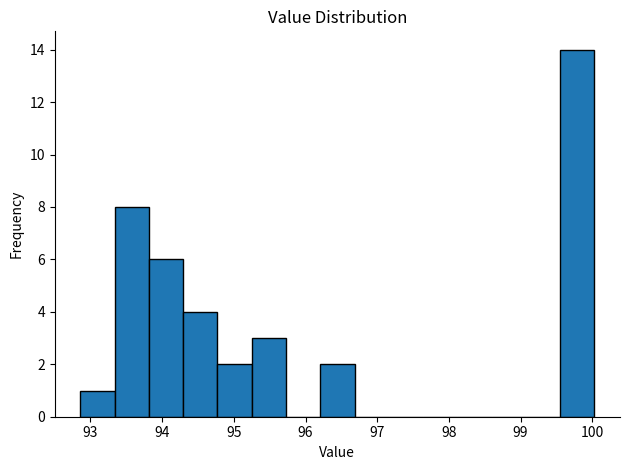

What is the height of the bar covering 99.6 to 100.0 on the x-axis? Neither the bar edges nor the heights are printed on the chart, so give them approximately, as read against the axes.

14